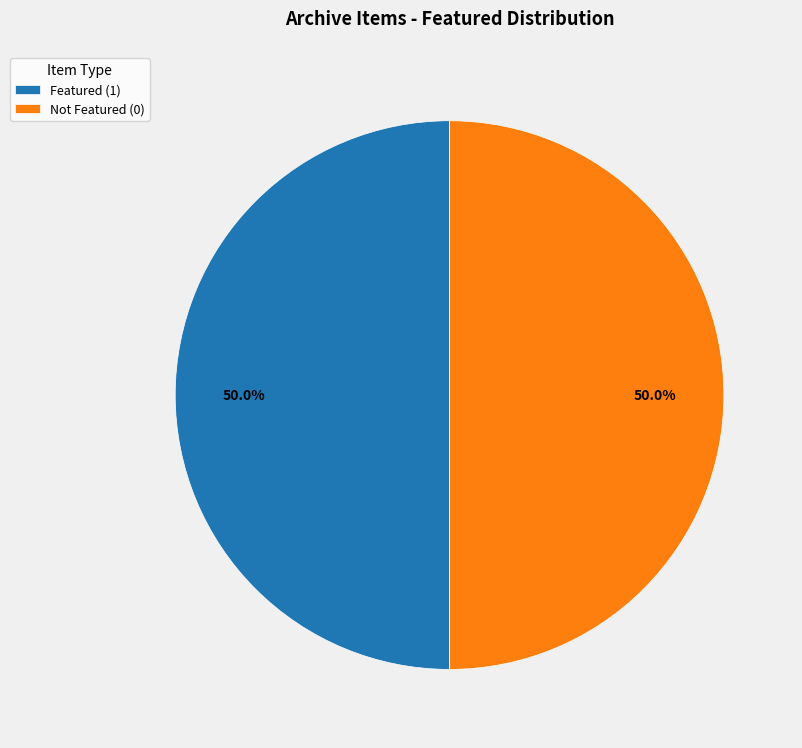

To the nearest percent, what is the difference between the largest and smallest slice percentages?

0%